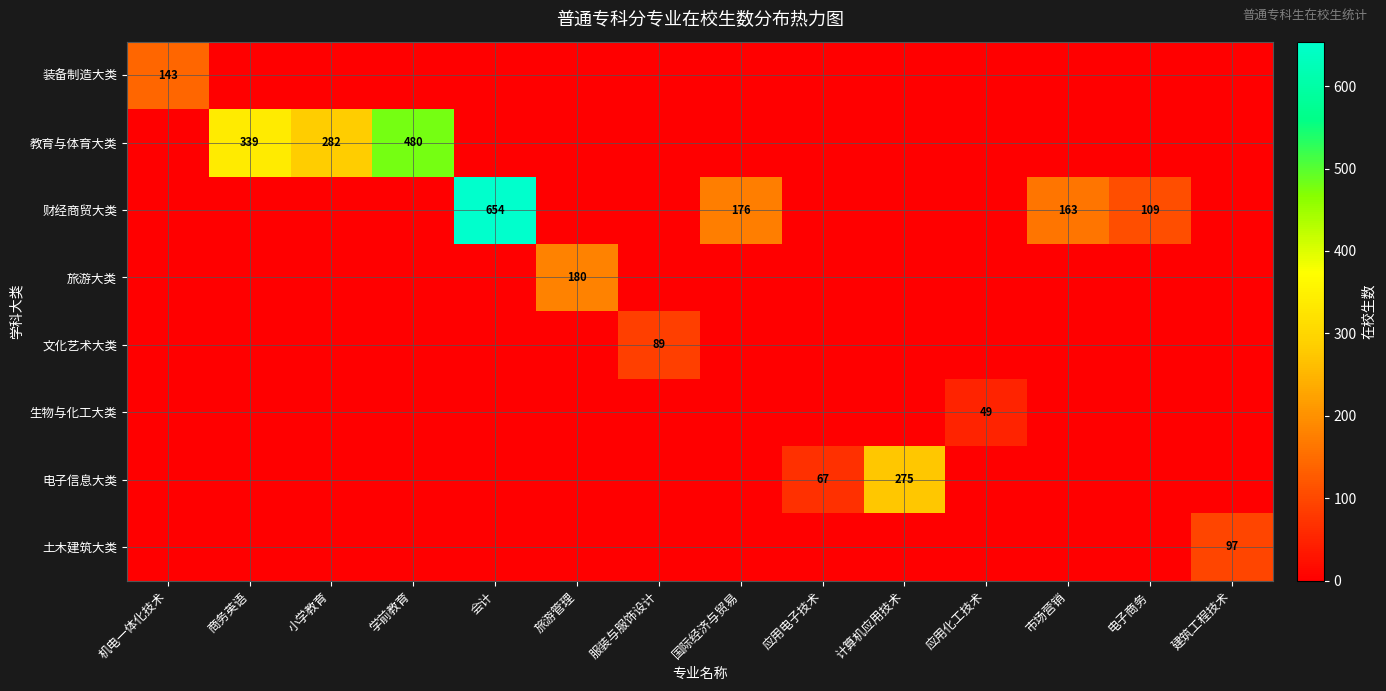

Rank the series at 市场营销 from highest to lowest value.

财经商贸大类, 装备制造大类, 教育与体育大类, 旅游大类, 文化艺术大类, 生物与化工大类, 电子信息大类, 土木建筑大类